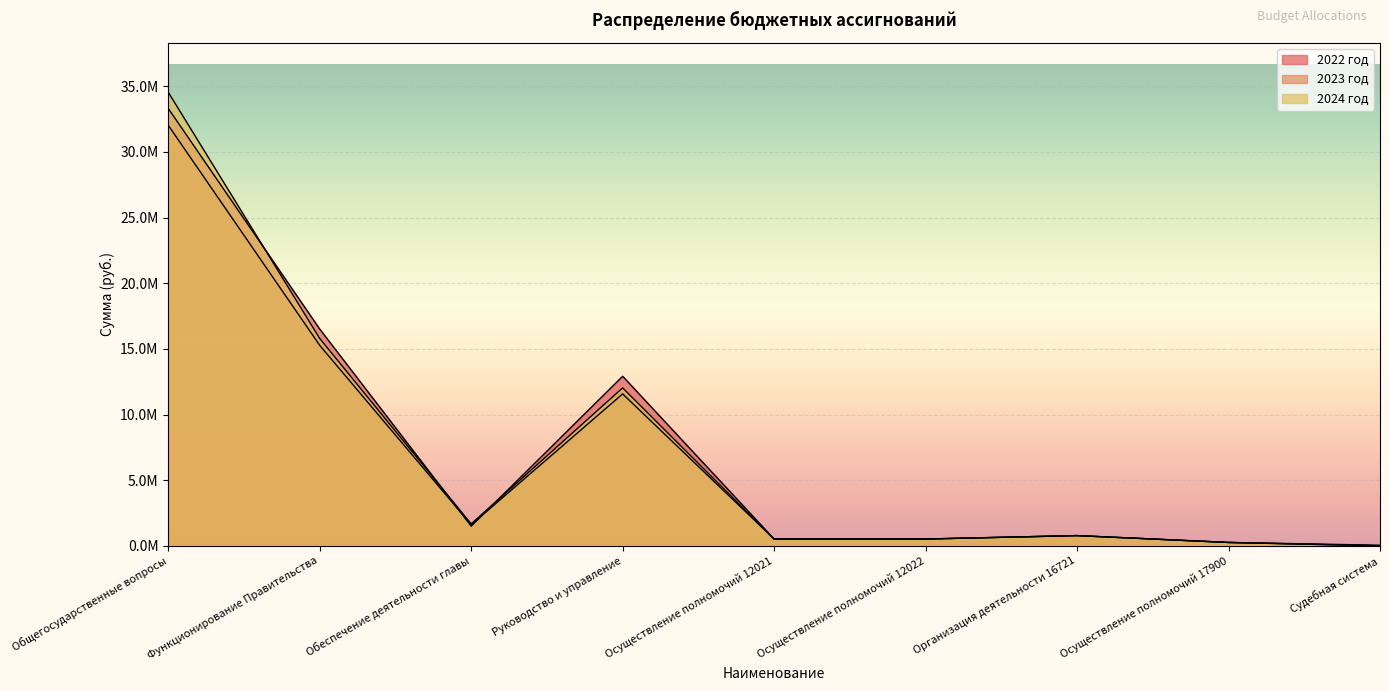

Is the value of 2024 год at Обеспечение деятельности главы greater than the value of 2023 год at Осуществление полномочий 12022?

Yes